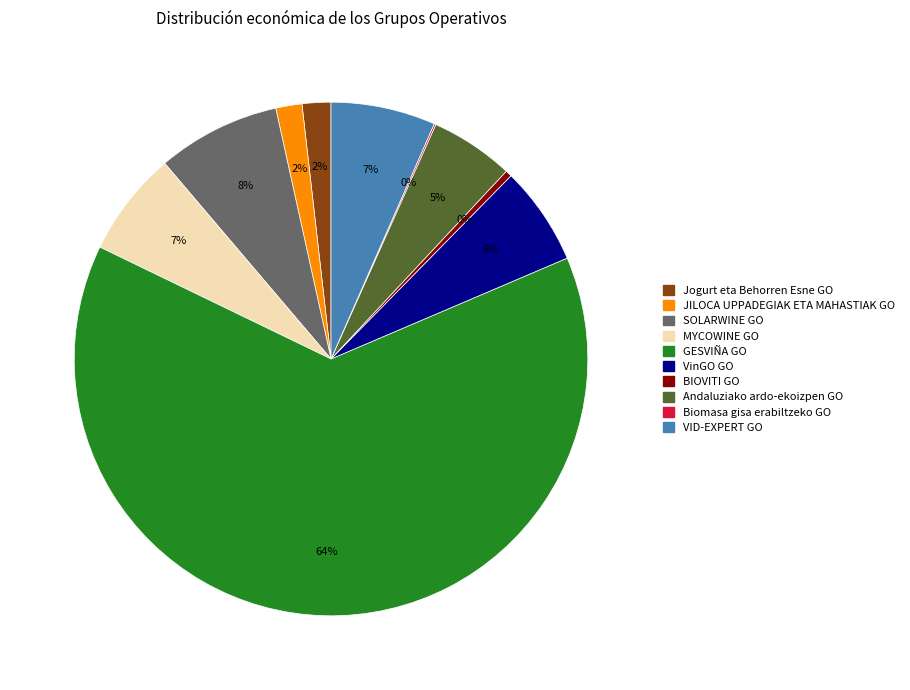

What is the largest slice in the pie chart?

GESVIÑA GO